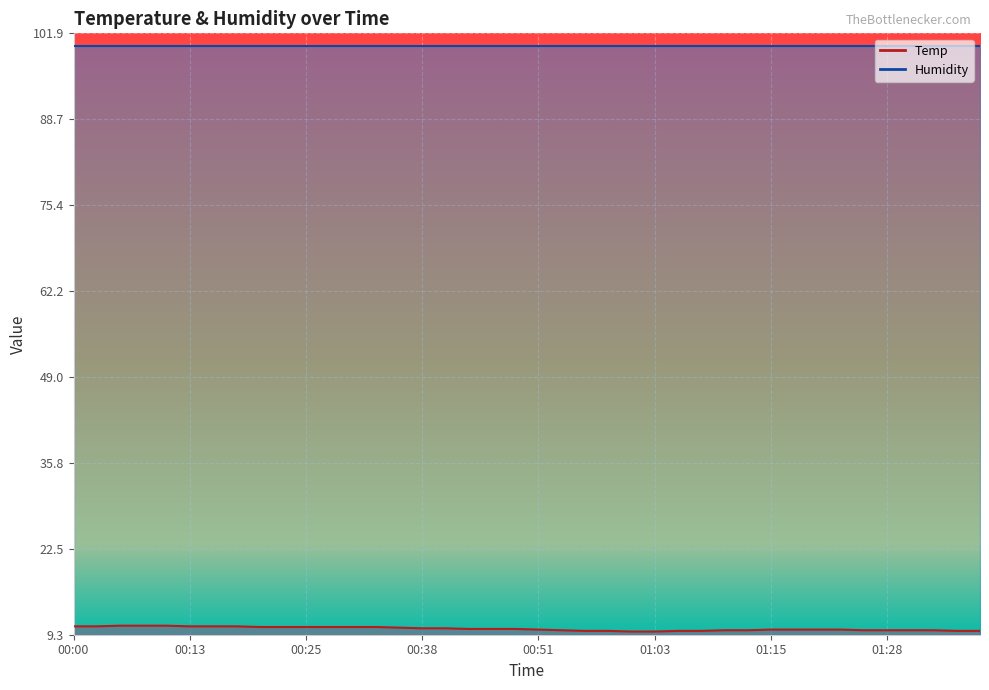

Which category has the highest value across all series?

00:05